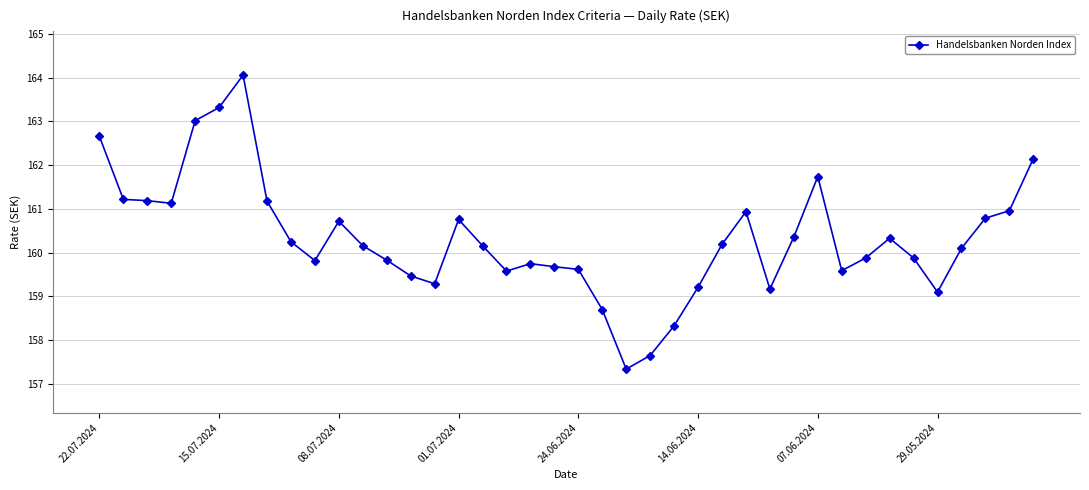

What is the difference between the maximum and minimum values?

6.7